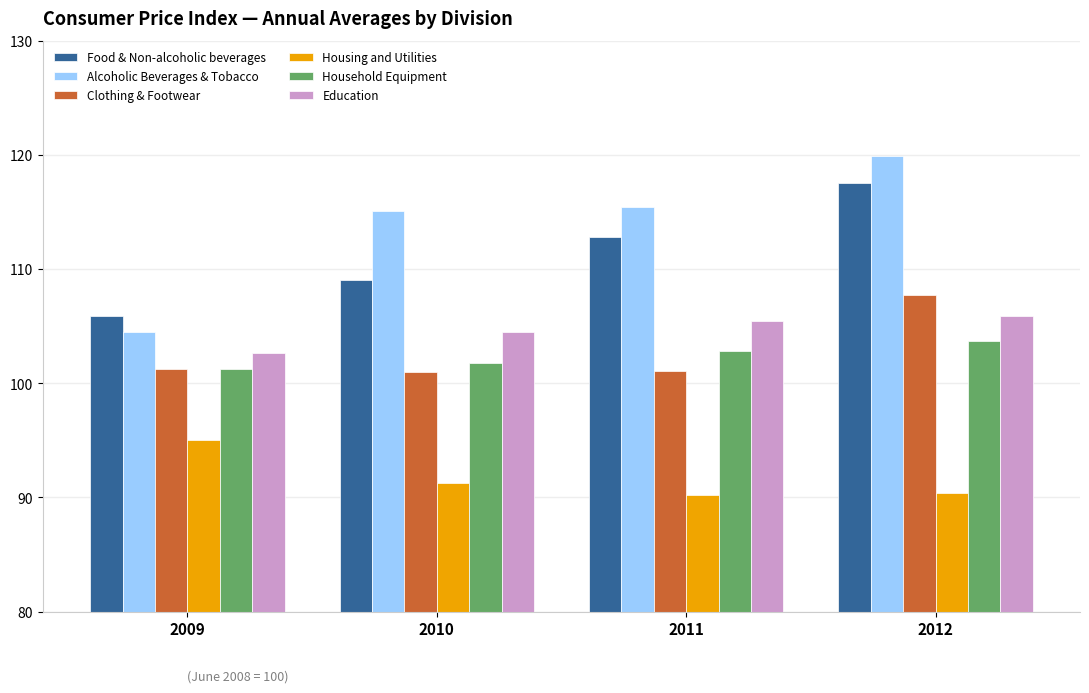

At 2010, list the series in order from smallest to largest.

Housing and Utilities, Clothing & Footwear, Household Equipment, Education, Food & Non-alcoholic beverages, Alcoholic Beverages & Tobacco